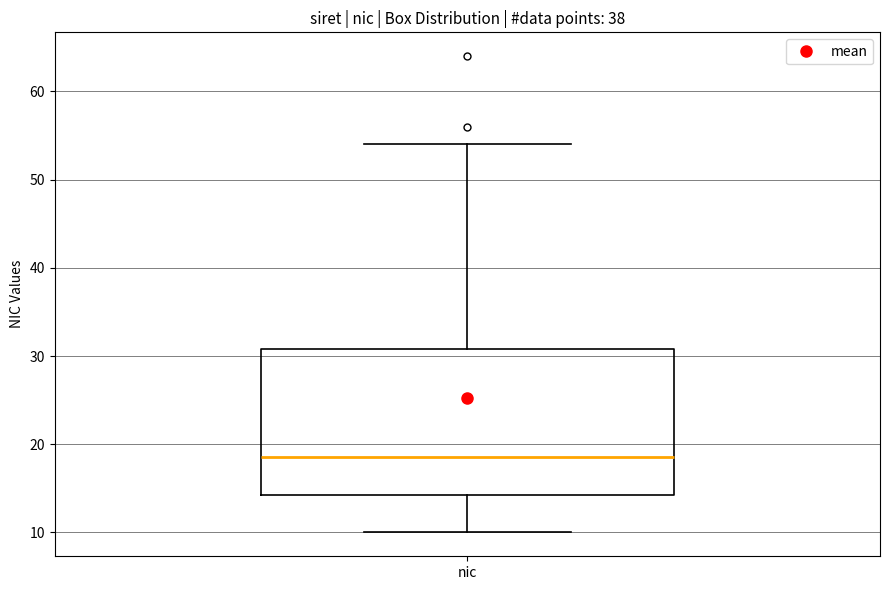

Transcribe this box plot: give where the median line is, the range the box spans, and where the two whiskers end, as read against the y-axis. The values are not printed on the chart, so give them approximately, as read against the axis.

median 19, box 14 to 31, whiskers 10 to 54